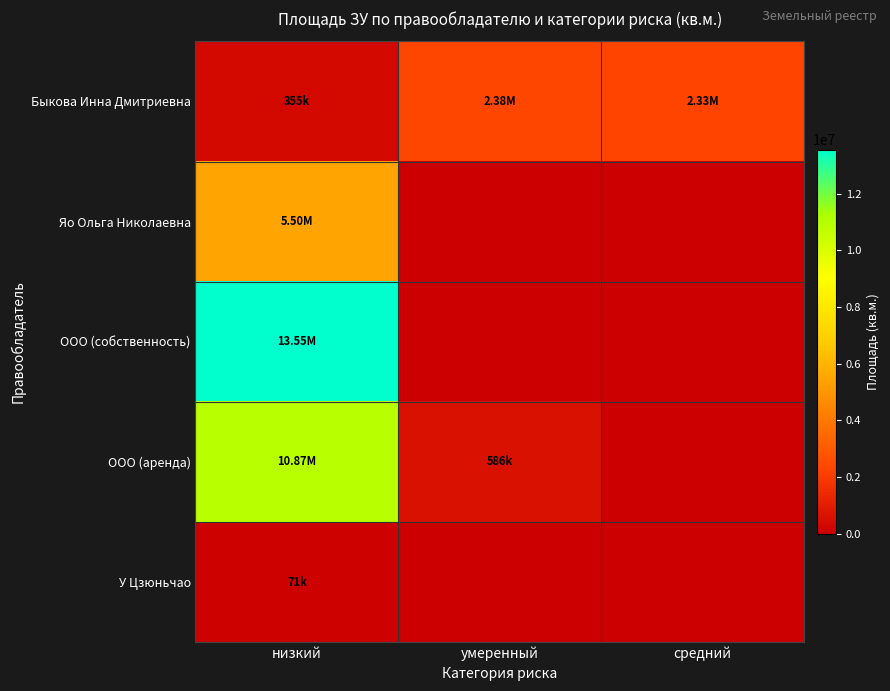

What is the spread (max minus min) of values at средний?

2328767